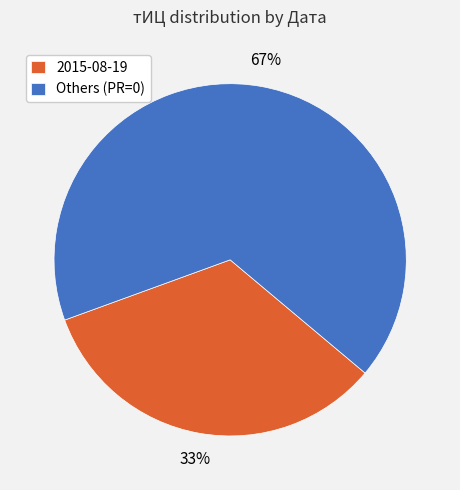

How many segments does this pie chart have?

2